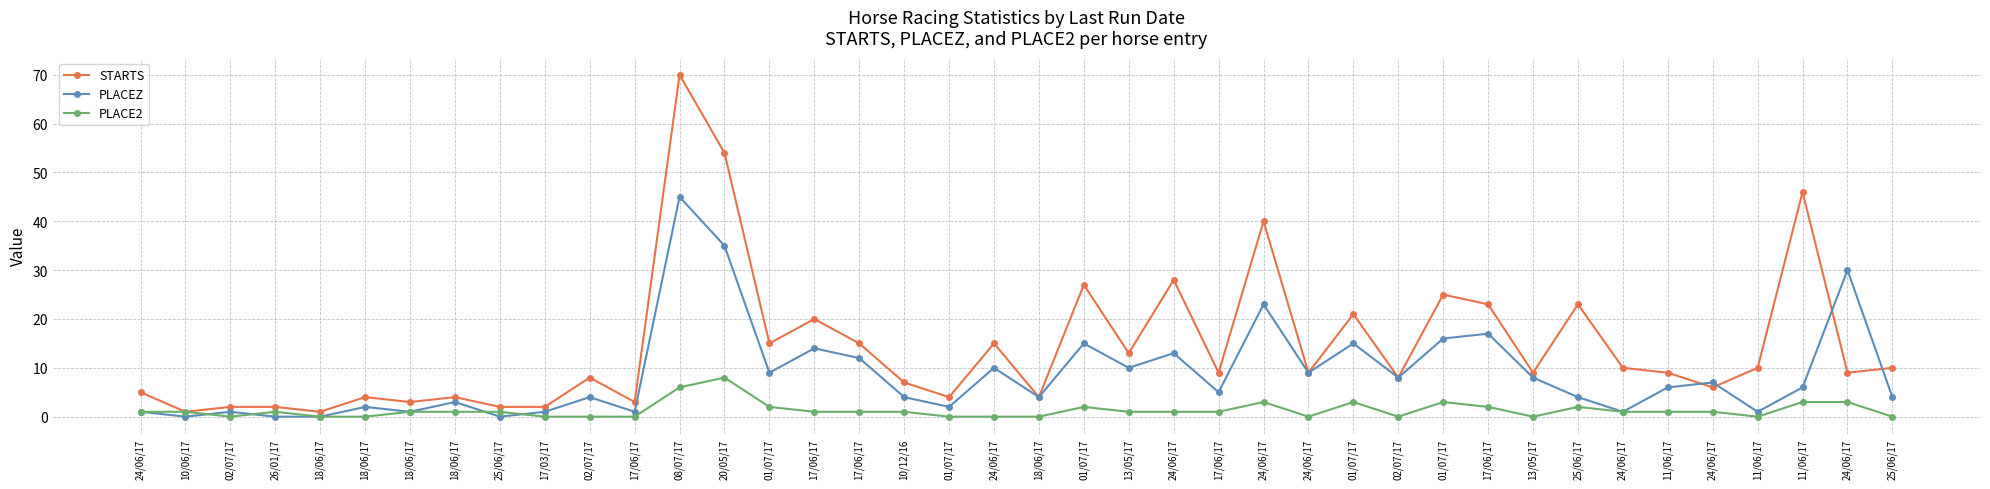

Reading right to left, transcribe all the data shown in this chart.

STARTS: 10	9	46	10	6	9	10	23	9	23	25	8	21	9	40	9	28	13	27	4	15	4	7	15	20	15	54	70	3	8	2	2	4	3	4	1	2	2	1	5
PLACEZ: 4	30	6	1	7	6	1	4	8	17	16	8	15	9	23	5	13	10	15	4	10	2	4	12	14	9	35	45	1	4	1	0	3	1	2	0	0	1	0	1
PLACE2: 0	3	3	0	1	1	1	2	0	2	3	0	3	0	3	1	1	1	2	0	0	0	1	1	1	2	8	6	0	0	0	1	1	1	0	0	1	0	1	1